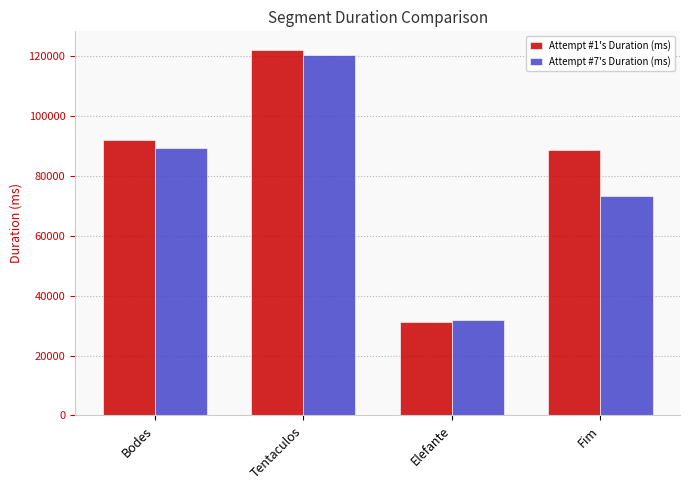

Rank the series by their average value, from highest to lowest.

Attempt #1's Duration (ms), Attempt #7's Duration (ms)